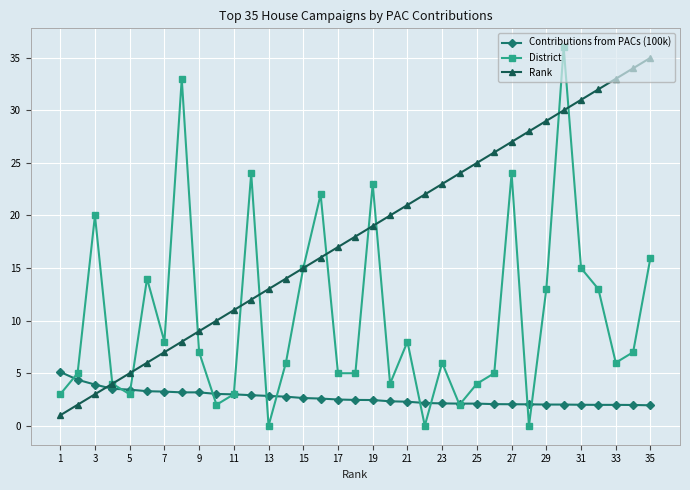

True or false: Contributions from PACs (100k) and Rank cross at least once.

True